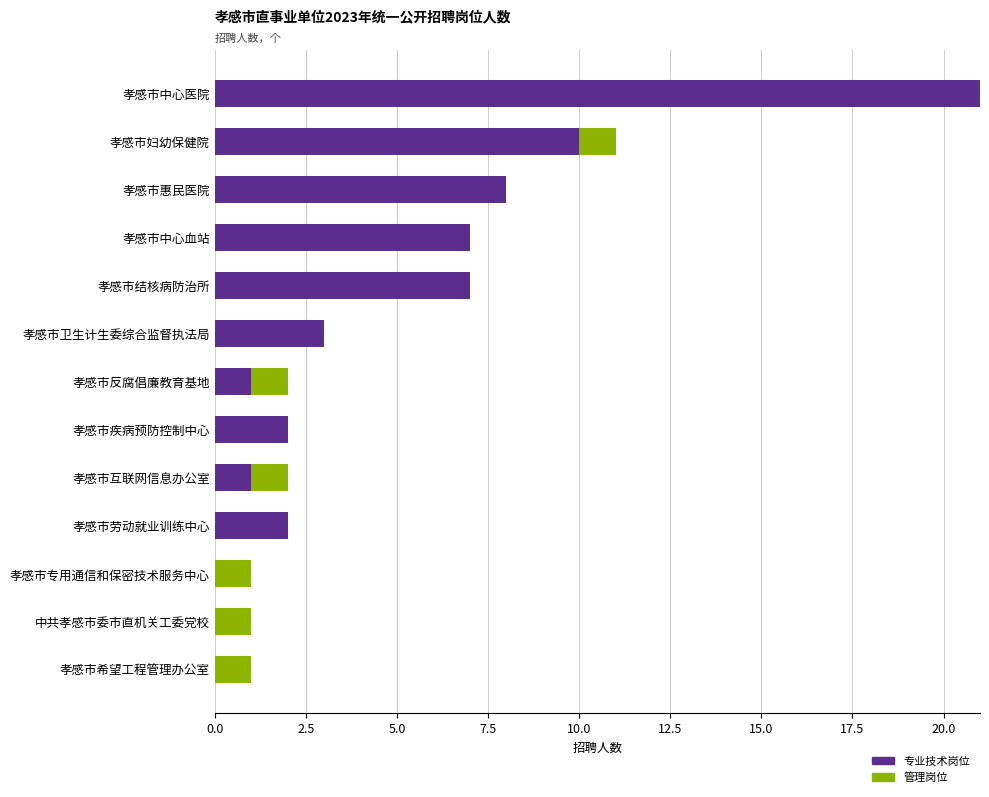

What is the total value across all series at 孝感市中心血站?

7